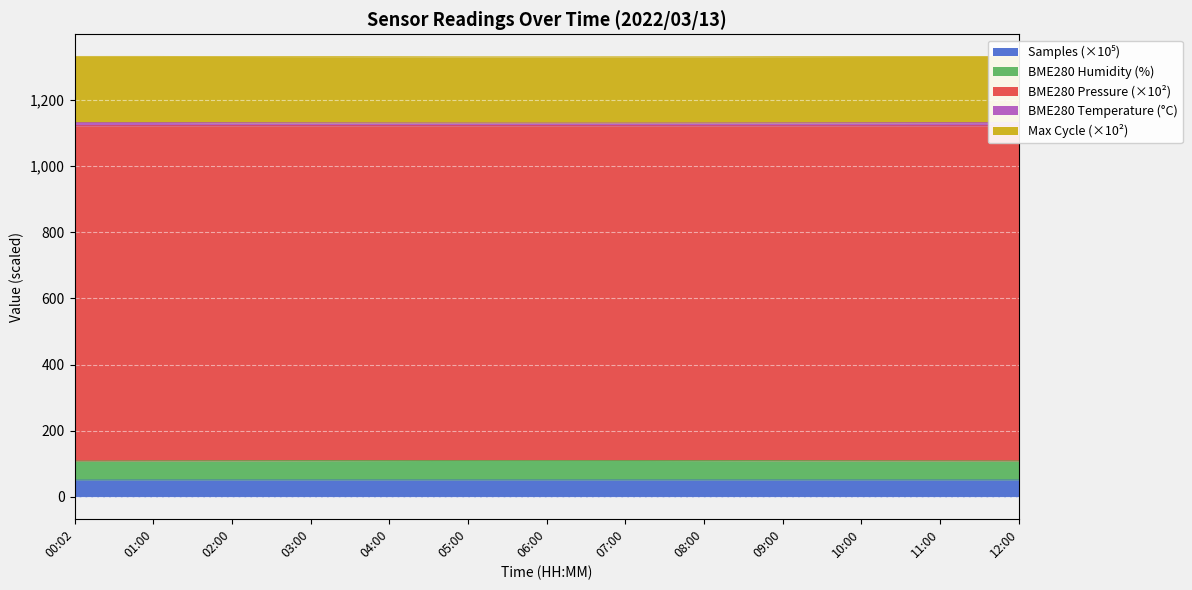

The Samples series shows 71.1 at 11:00. True or false?

False